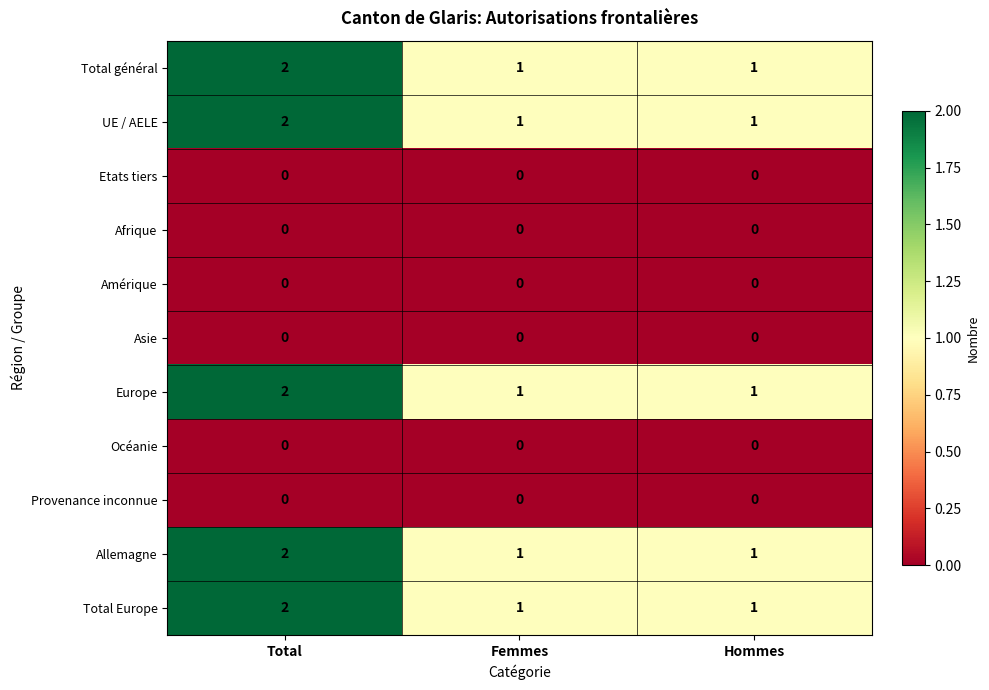

How many Allemagne values are between 1 and 2?

3